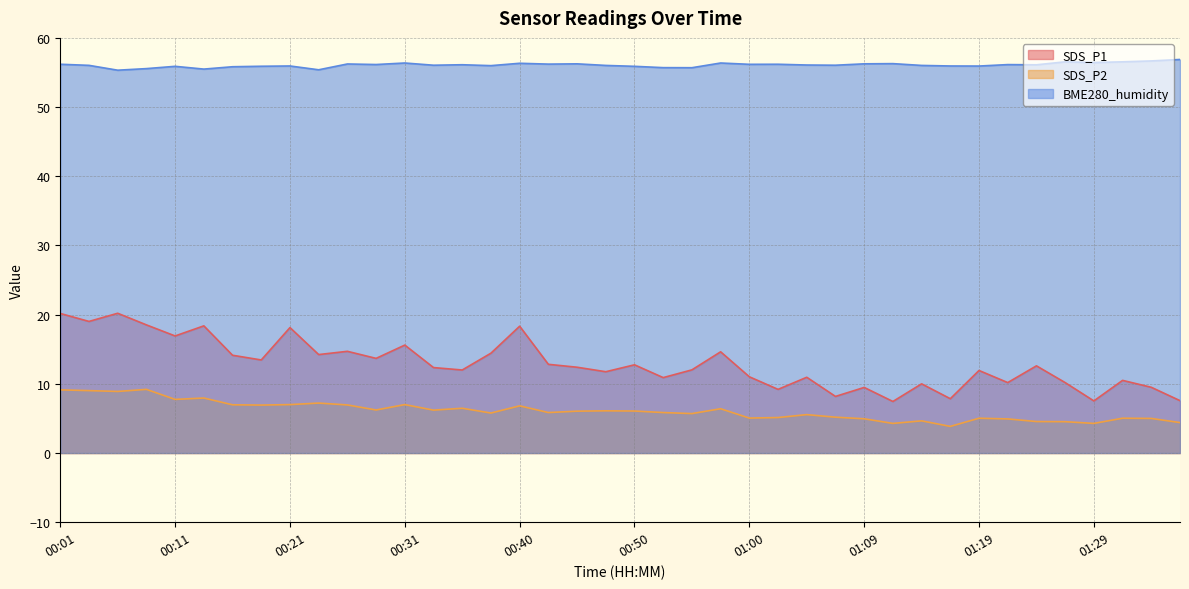

True or false: BME280_humidity and SDS_P1 cross at least once.

False